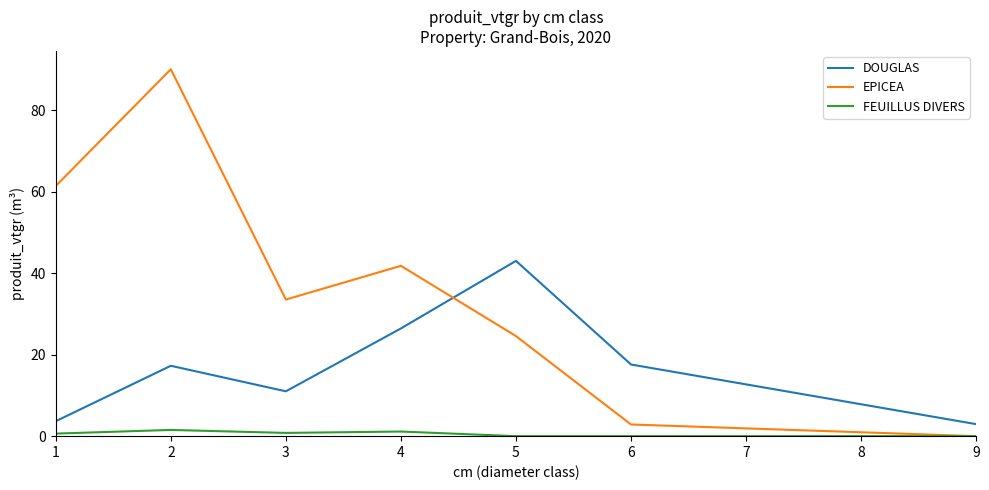

The DOUGLAS series shows 17.3 at 2. True or false?

True